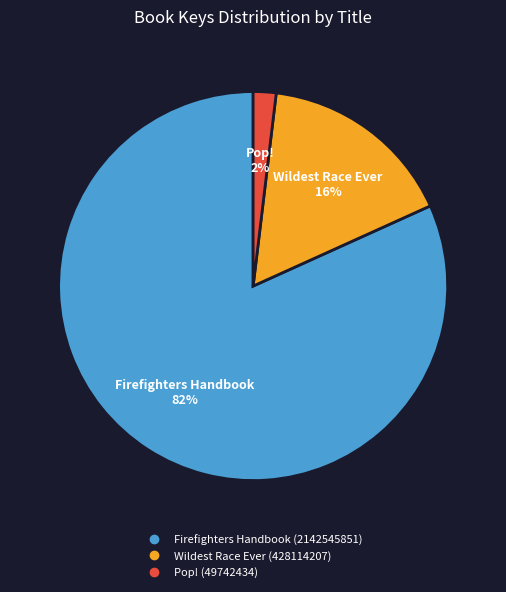

Between Pop! (49742434) and Wildest Race Ever (428114207), which is larger?

Wildest Race Ever (428114207)